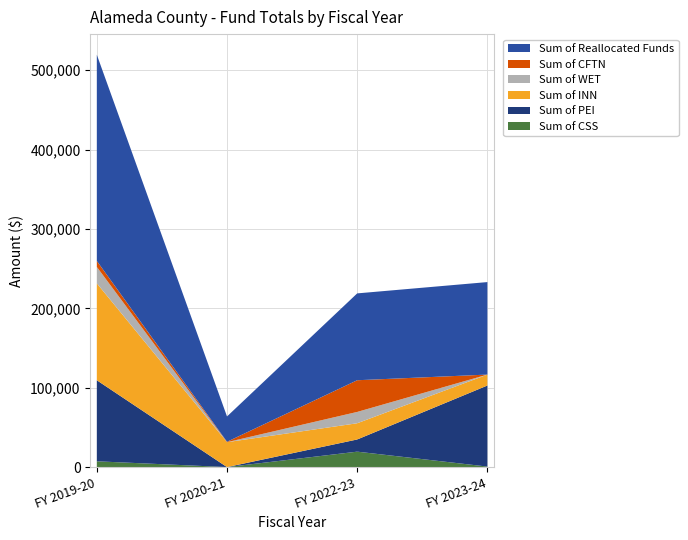

Reading right to left, list all the values displayed in this chart.

Sum of CSS: 648.7	19442.8	0.0	7284.9
Sum of PEI: 102130.5	15354.8	0.0	102132.9
Sum of INN: 13771.7	20427.4	31403.4	122116.9
Sum of WET: 0.0	14276.5	0.0	20719.7
Sum of CFTN: 0.0	39928.7	496.8	7528.6
Sum of Reallocated Funds: 116550.9	109430.1	31900.2	259783.0